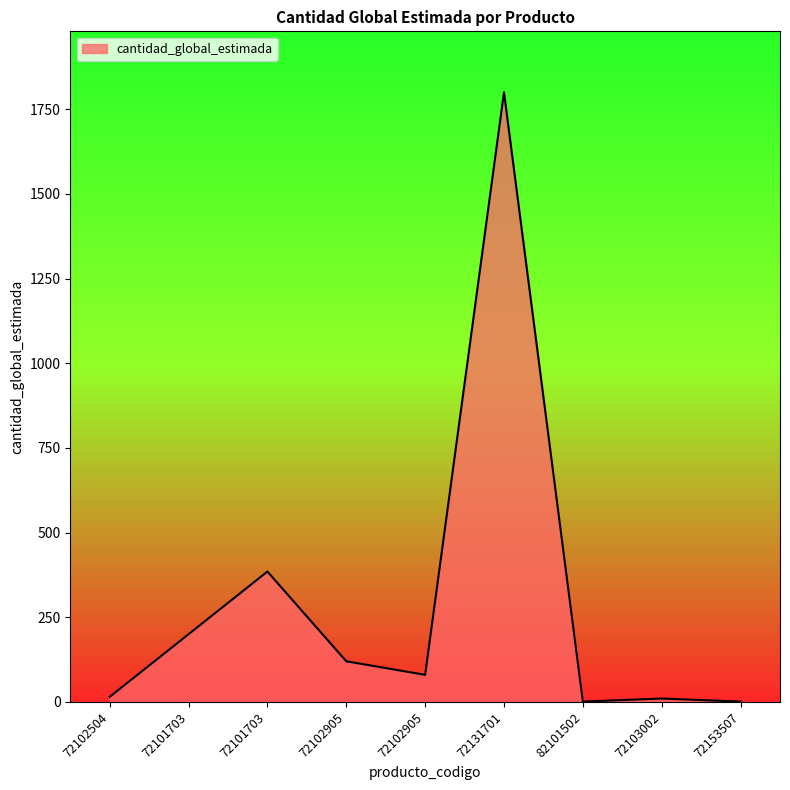

Is it true that the value at 82101502 is 2?

False